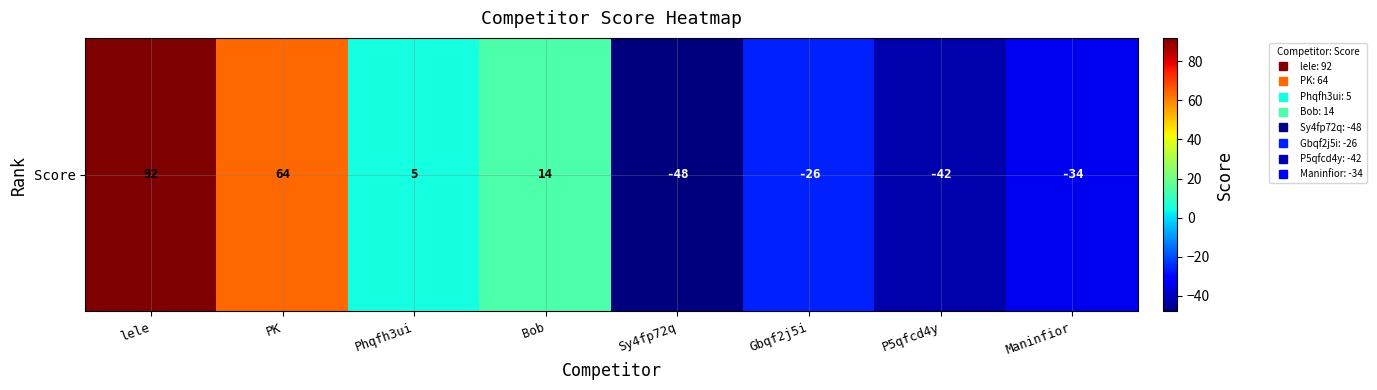

Which label corresponds to the largest value in the chart?

lele